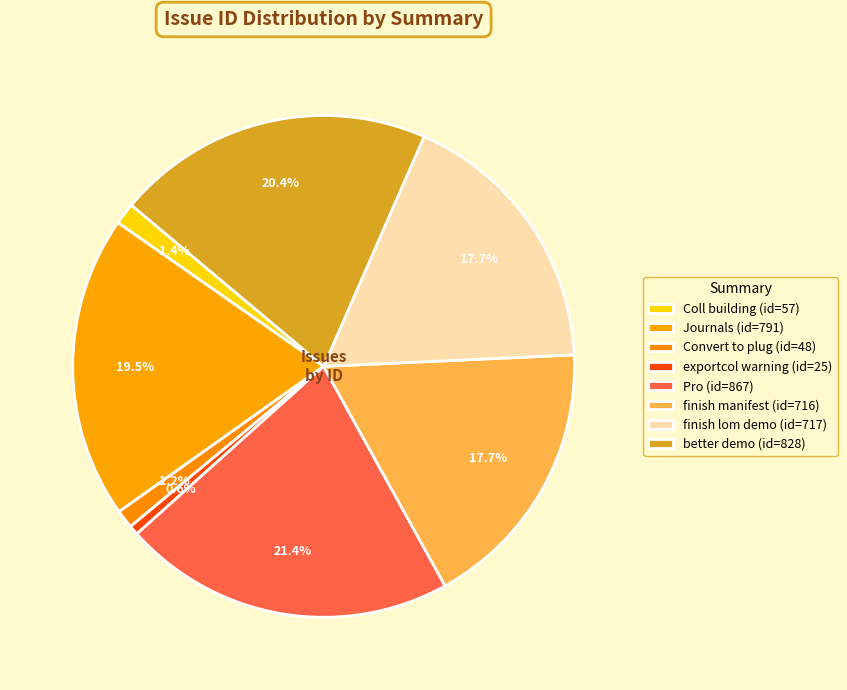

Which category has the smallest portion of the pie?

exportcol.pl can't-delete warning